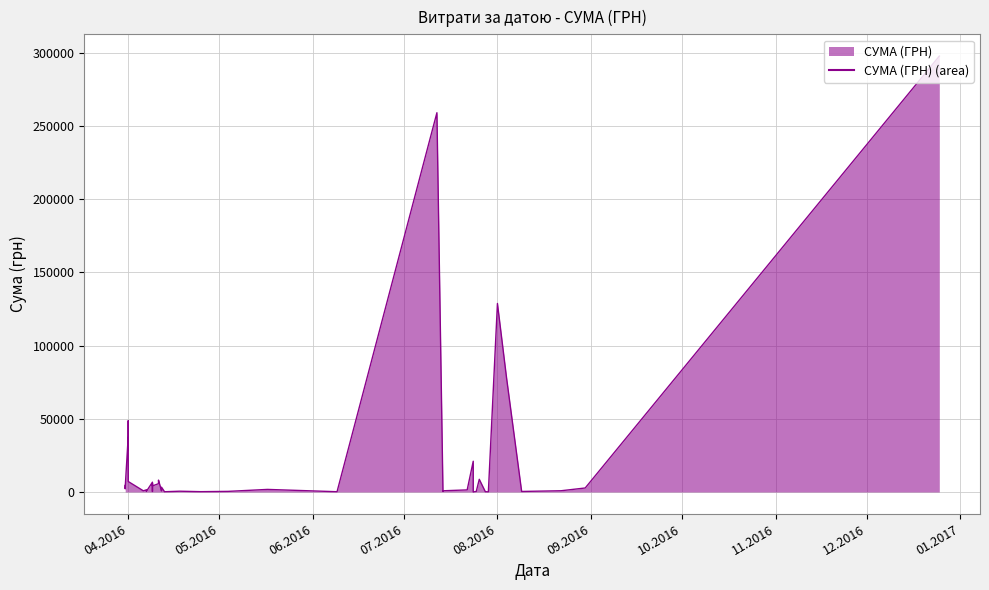

What is the change in value from 12.04.2016 to 09.04.2016?

+5967.0